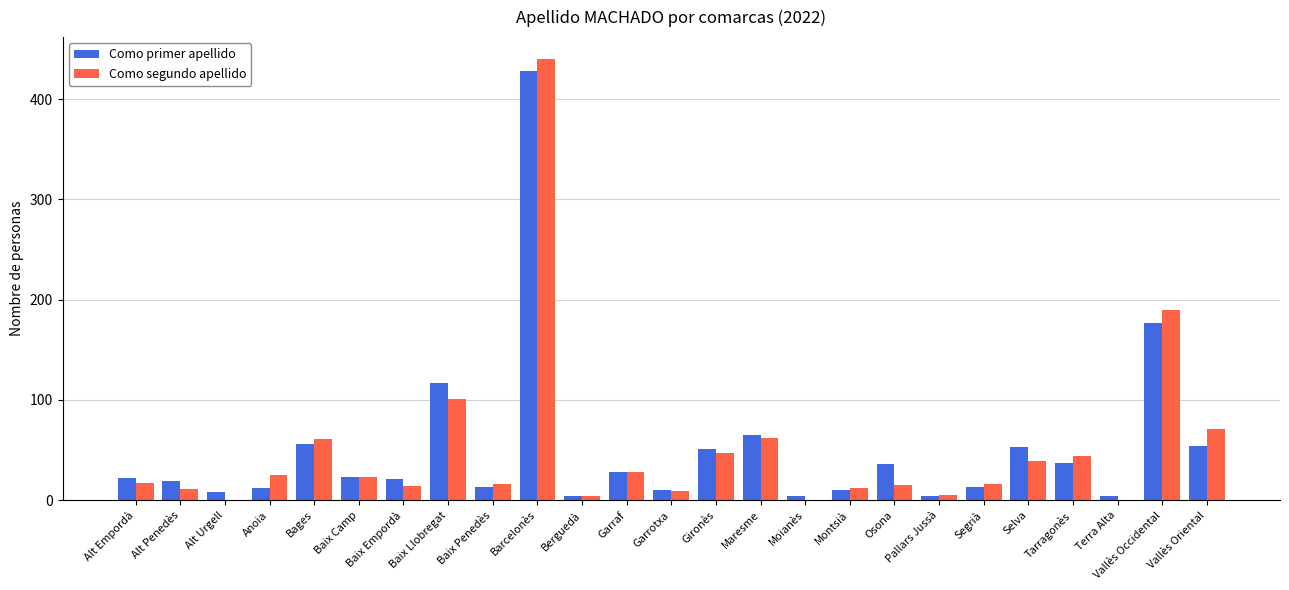

How many distinct data groups are displayed?

2